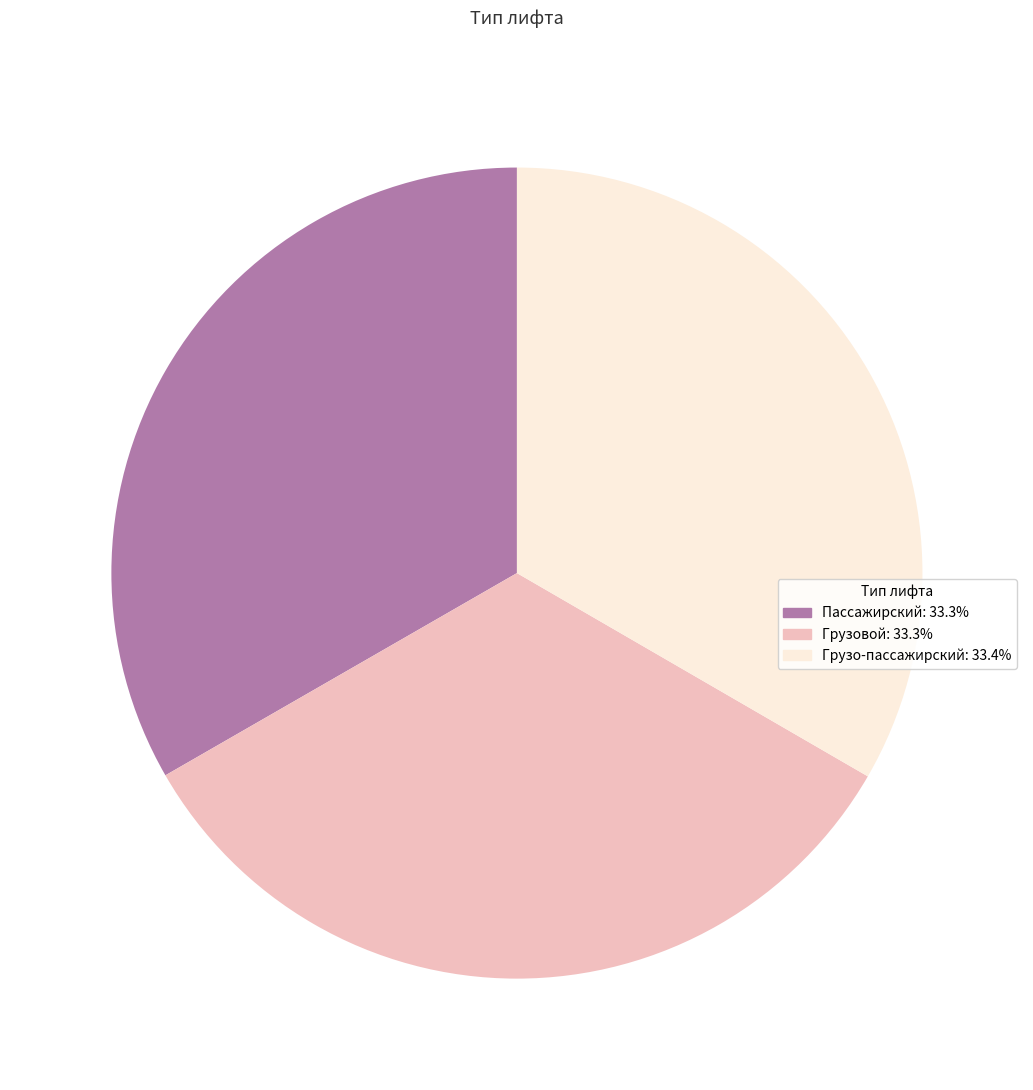

Combined, do Пассажирский and Грузо-пассажирский account for over 50%?

Yes